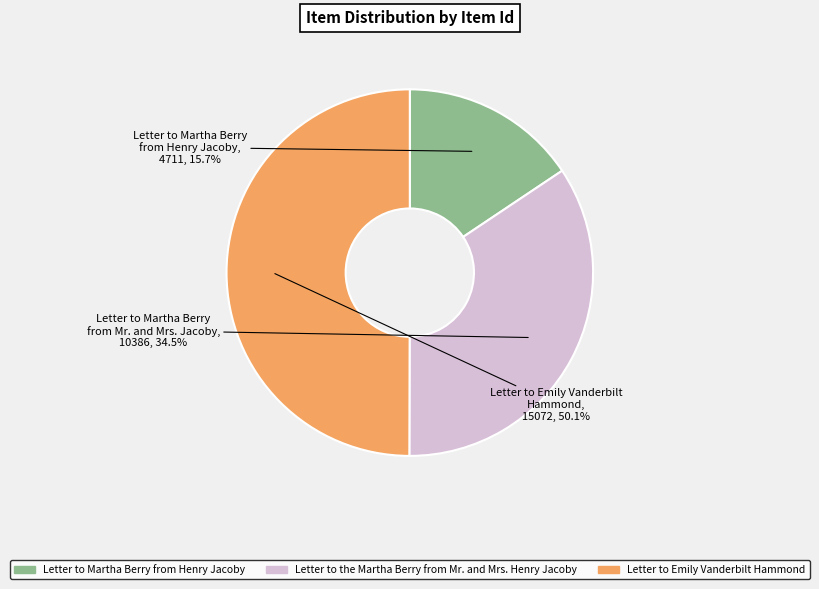

How many segments does this pie chart have?

3